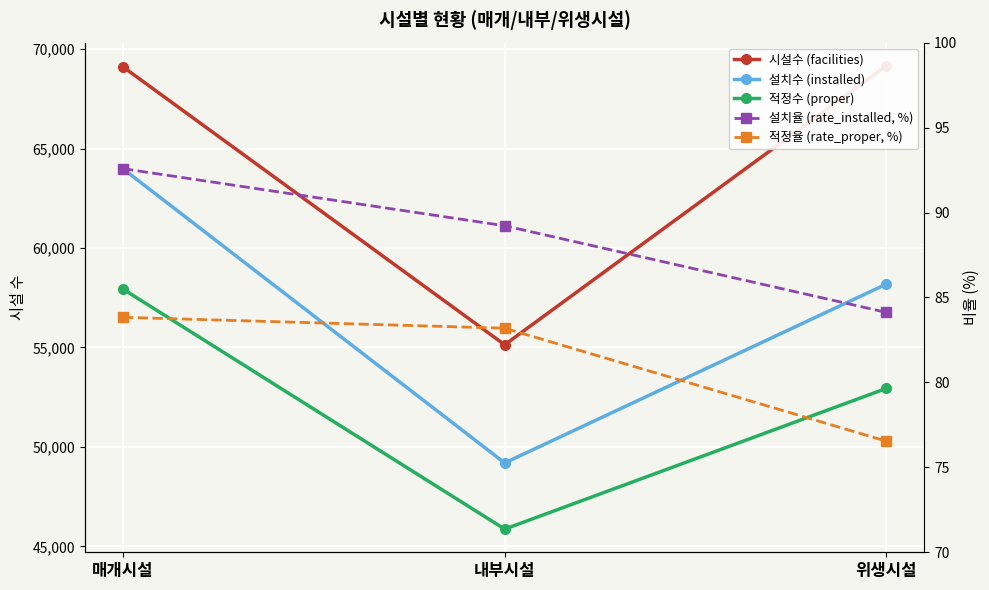

What is the minimum value shown in the chart?

76.5